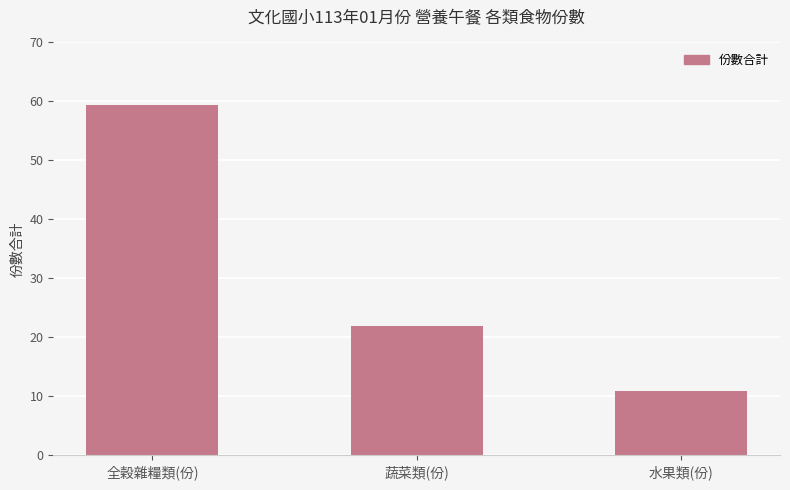

How many series are shown in this chart?

1